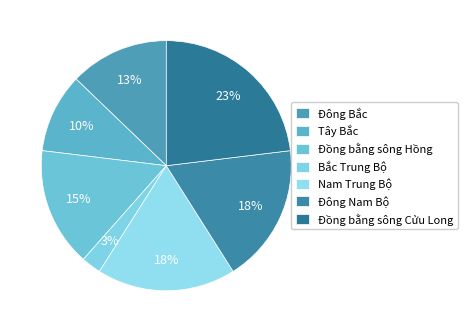

Count the number of slices in the pie.

7